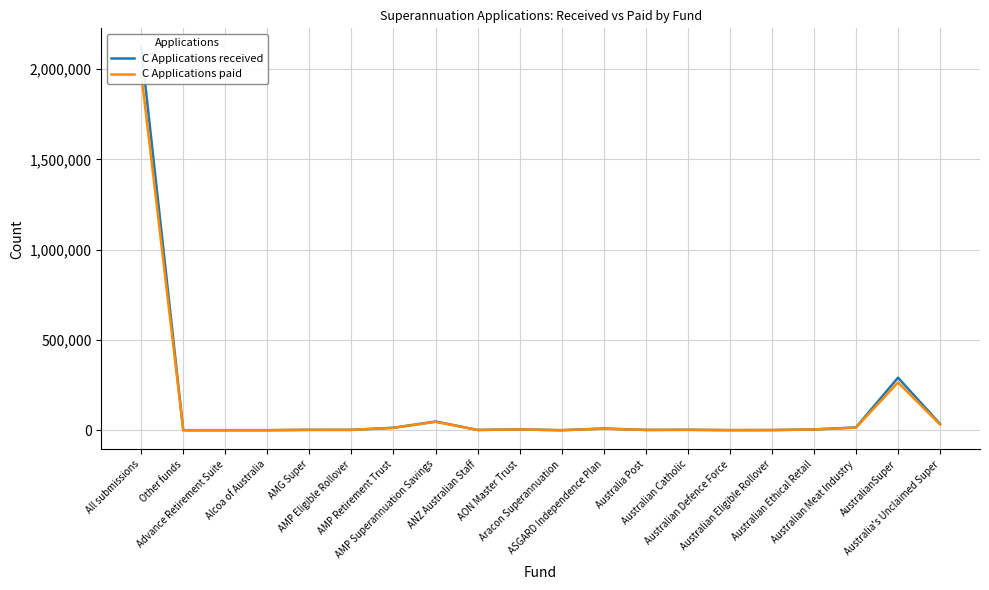

Reading left to right, what are all the values shown in this chart?

C Applications received: All submissions=2119461	Other funds=32	Advance Retirement Suite=149	Alcoa of Australia=139	AMG Super=2129	AMP Eligible Rollover=2021	AMP Retirement Trust=13519	AMP Superannuation Savings=48061	ANZ Australian Staff=1461	AON Master Trust=4442	Aracon Superannuation=28	ASGARD Independence Plan=9320	Australia Post=1618	Australian Catholic=2281	Australian Defence Force=460	Australian Eligible Rollover=913	Australian Ethical Retail=4333	Australian Meat Industry=15516	AustralianSuper=290922	Australia's Unclaimed Super=34619
C Applications paid: All submissions=1976182	Other funds=27	Advance Retirement Suite=131	Alcoa of Australia=135	AMG Super=1867	AMP Eligible Rollover=1899	AMP Retirement Trust=12967	AMP Superannuation Savings=46305	ANZ Australian Staff=1397	AON Master Trust=4185	Aracon Superannuation=28	ASGARD Independence Plan=8491	Australia Post=1437	Australian Catholic=2250	Australian Defence Force=433	Australian Eligible Rollover=799	Australian Ethical Retail=4031	Australian Meat Industry=14168	AustralianSuper=264404	Australia's Unclaimed Super=31603